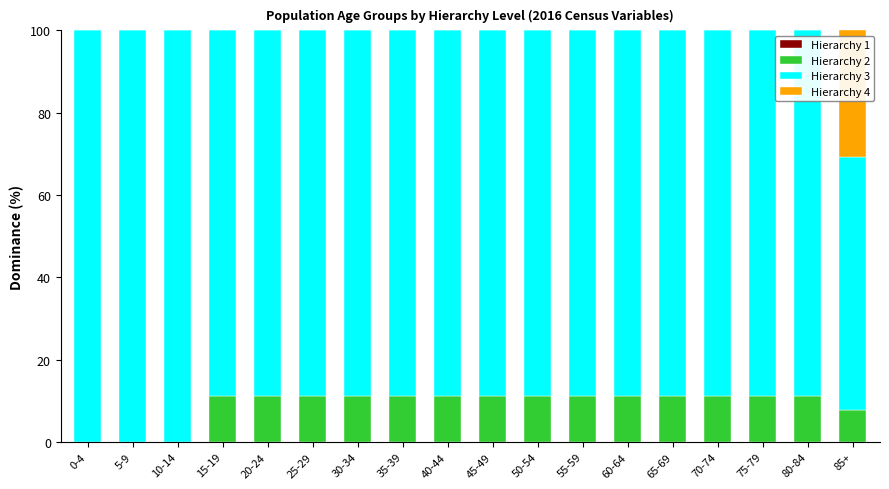

The value of Hierarchy 2 at 60-64 is 6.3. True or false?

False